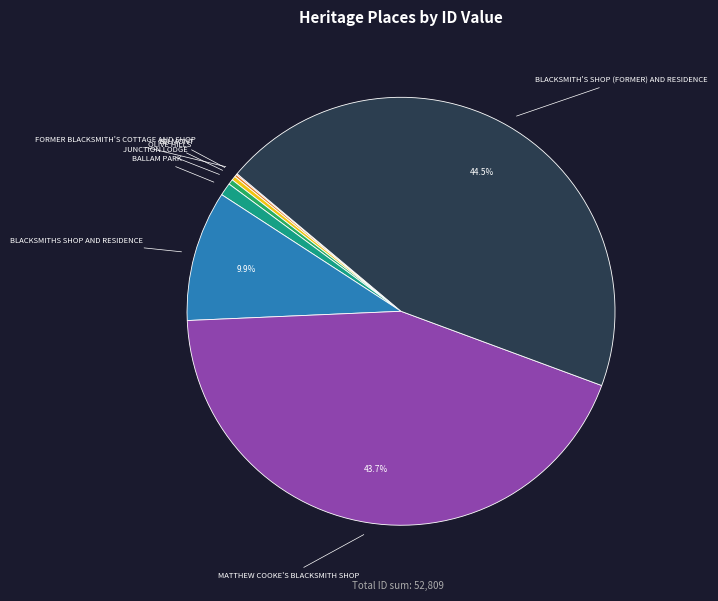

Which category has the smallest portion of the pie?

FORMER BLACKSMITH'S COTTAGE AND SHOP